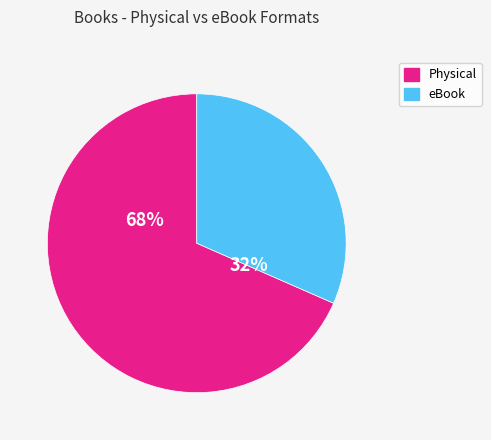

To the nearest percent, what is the average slice percentage?

50%